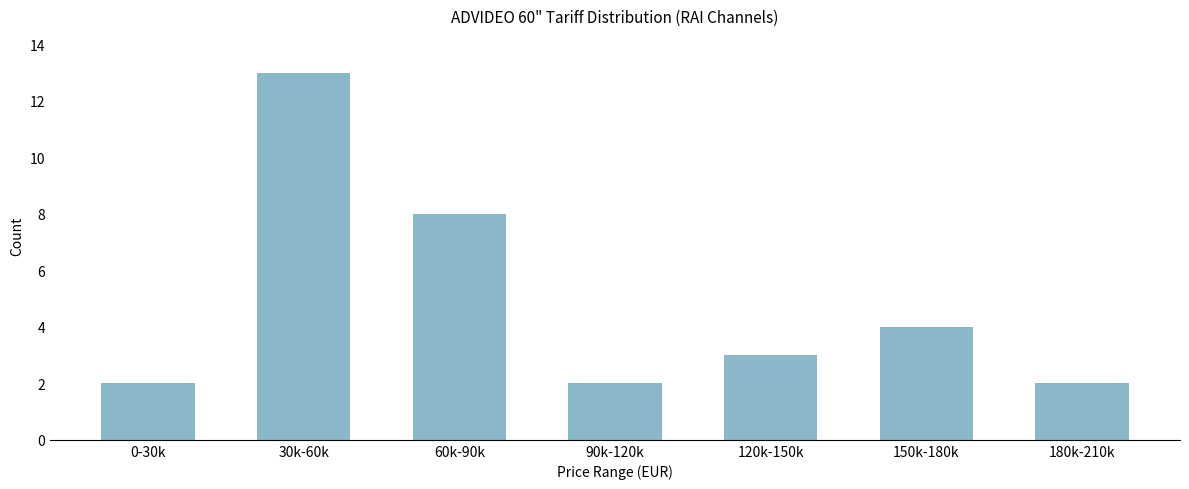

Reading right to left, transcribe all the data shown in this chart.

2	4	3	2	8	13	2